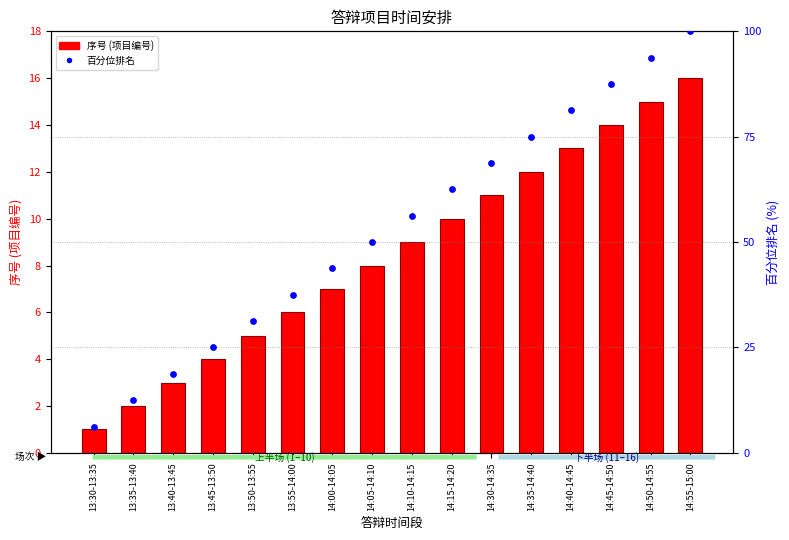

What are all the series names shown in the legend?

序号 (项目编号), 百分位排名